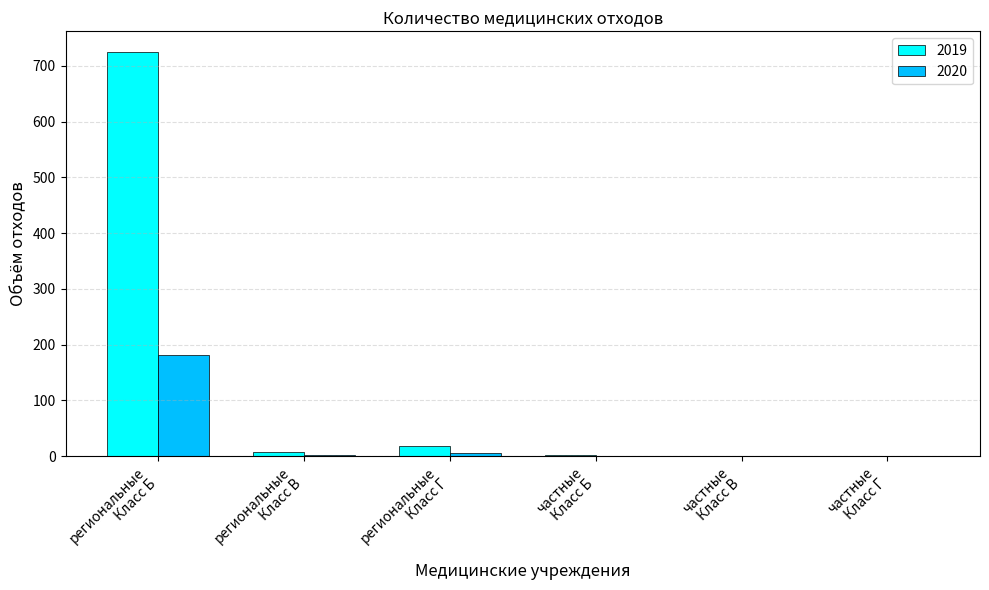

What is the maximum value for 2019?

725.5